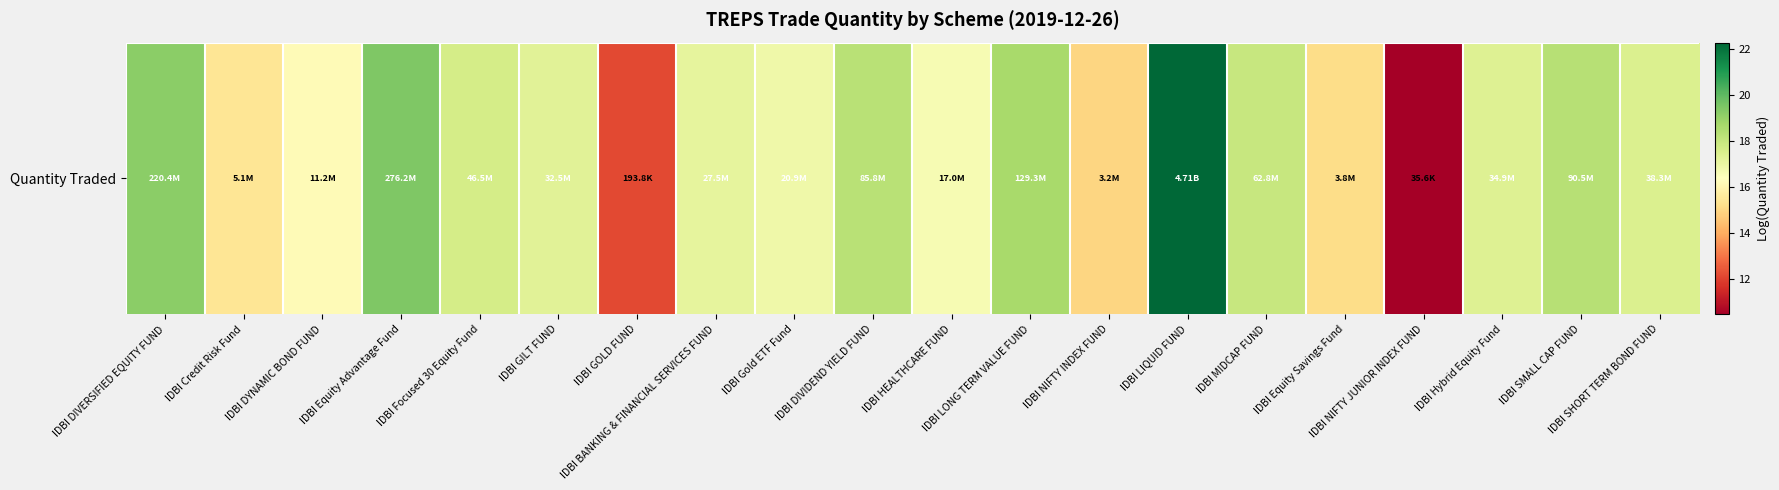

How many series are shown in this chart?

1